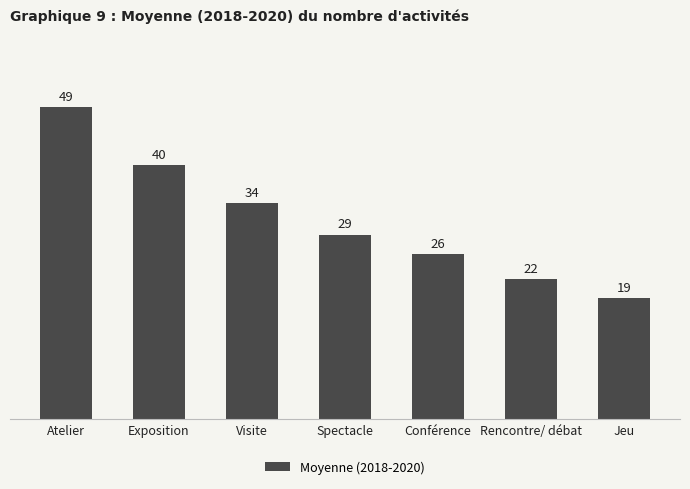

How many data points does each series have?

7